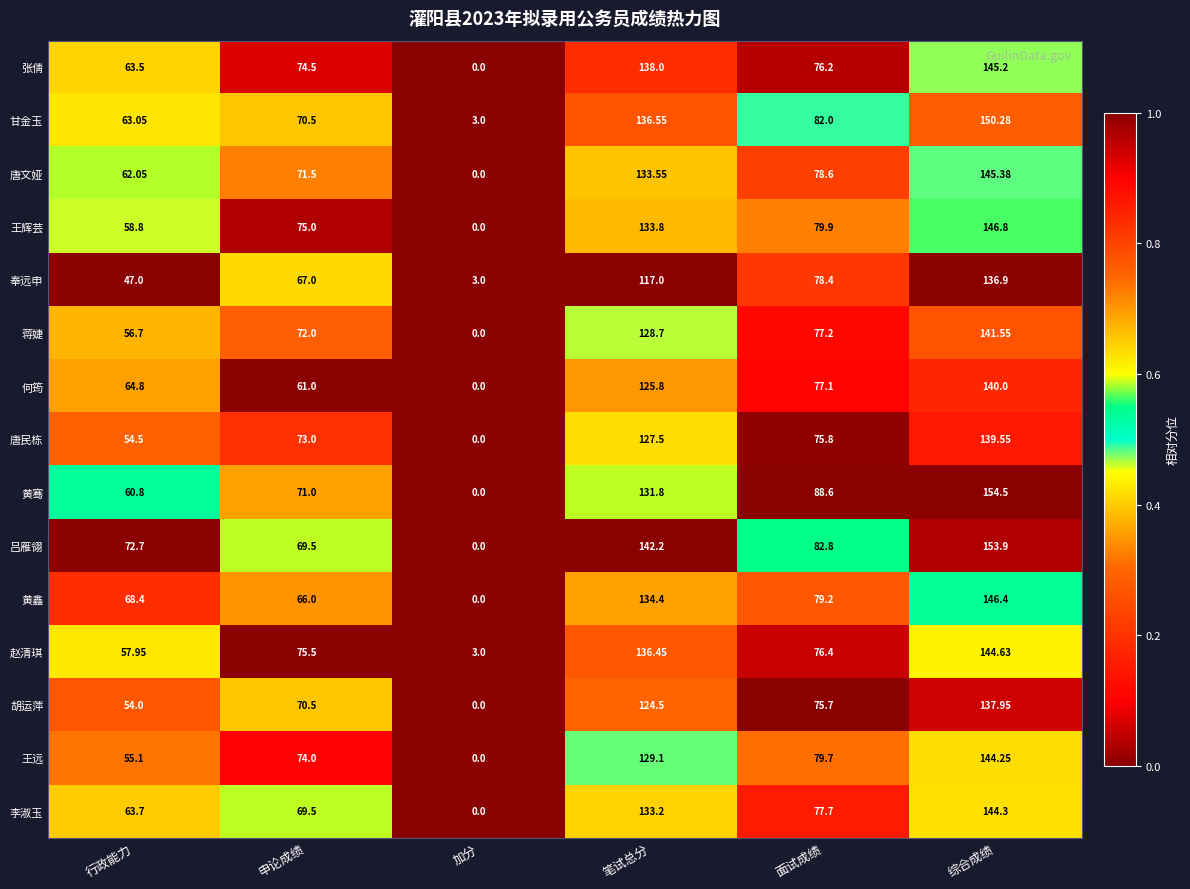

At which category is the sum across all series the highest?

综合成绩